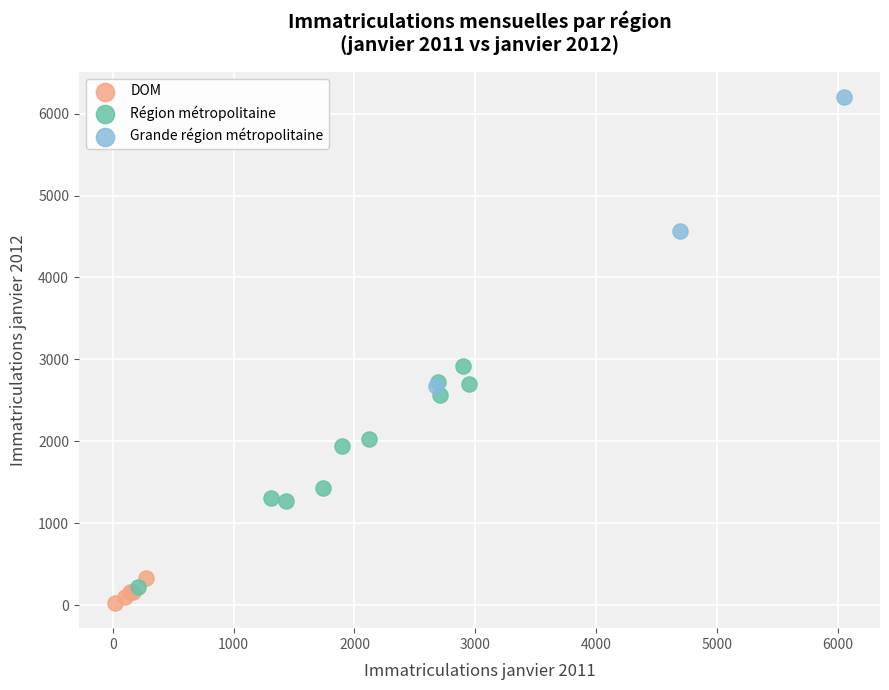

Which series has the largest Y range (max minus min)?

Grande région métropolitaine